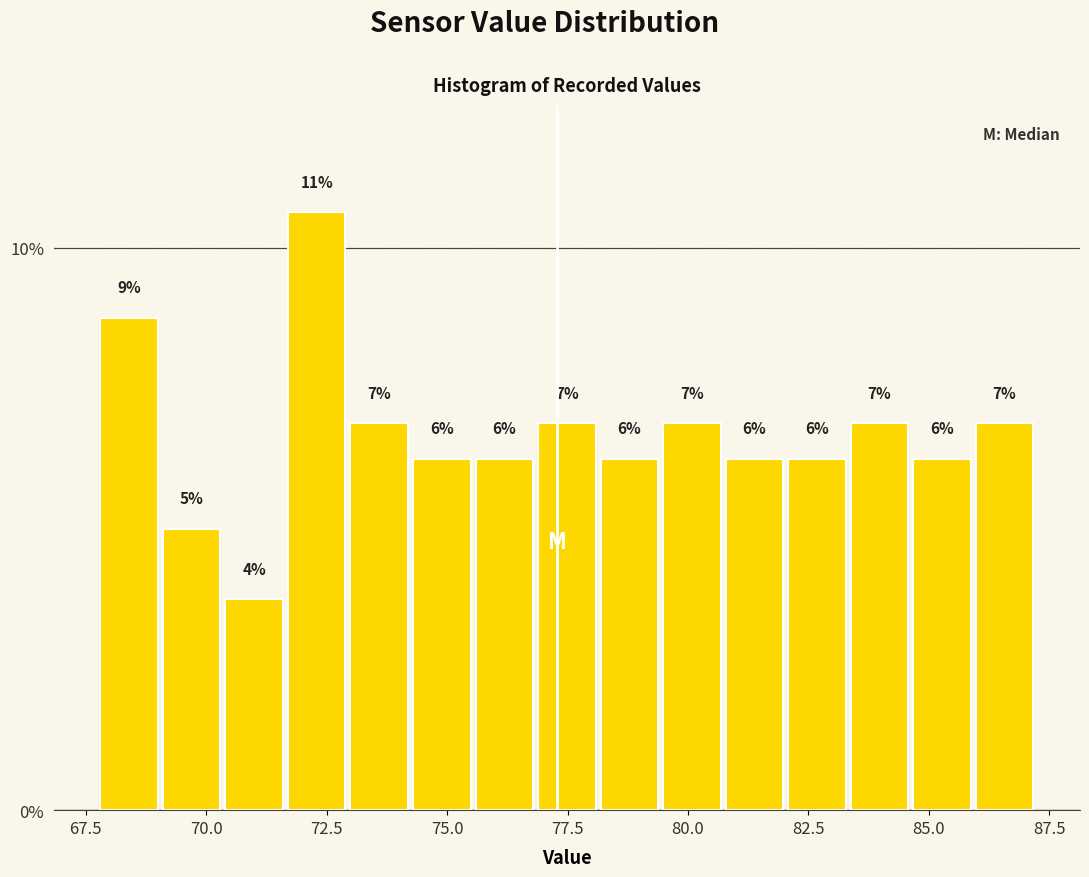

Read against the x-axis, roughly where is the centre of the tallest bar?

72.5